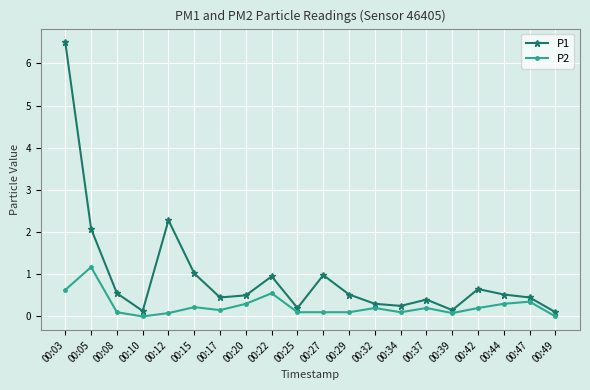

What is the spread (max minus min) of values at 00:39?

0.1